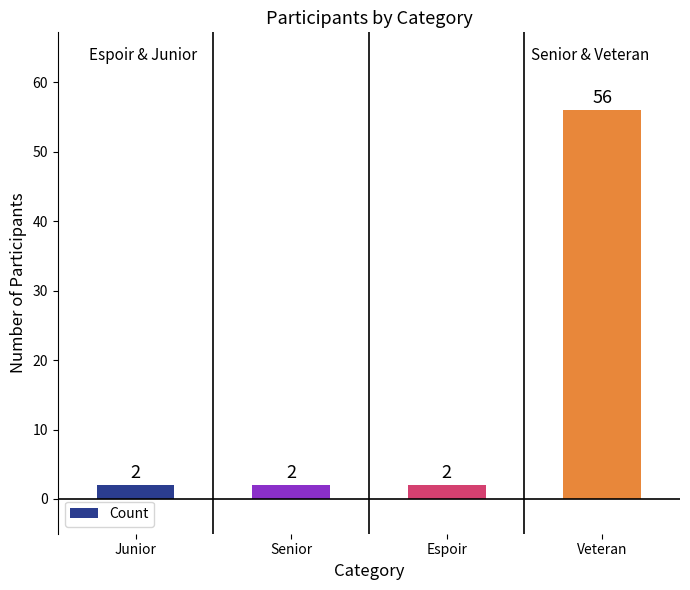

The value at Espoir is 2. True or false?

True